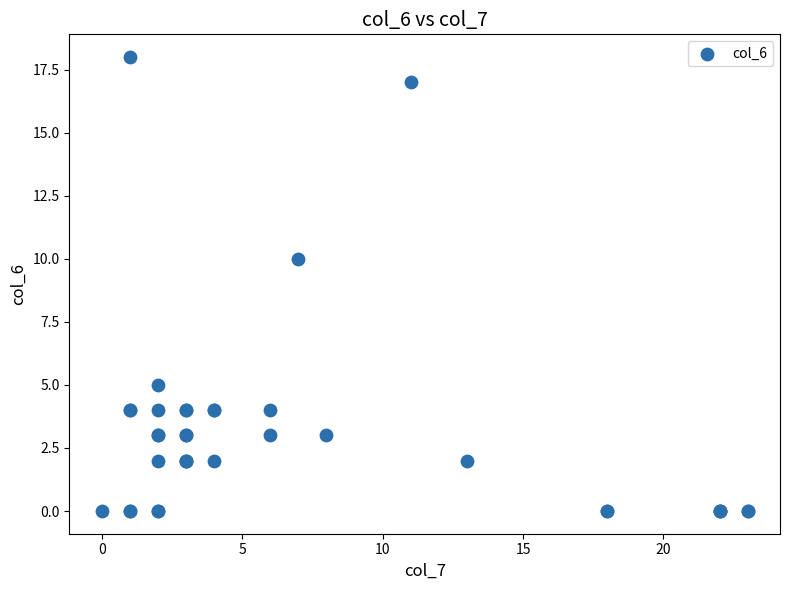

What Y value in the scatter plot is closest to 9?

10